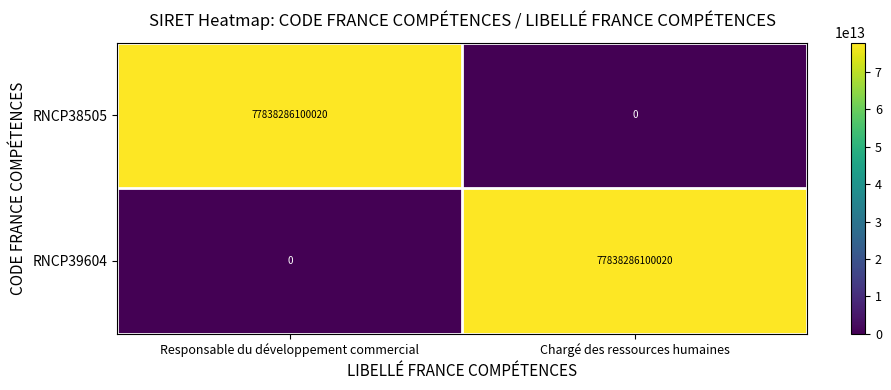

Is it true that RNCP39604 equals 28266989419422 at Responsable du développement commercial?

False